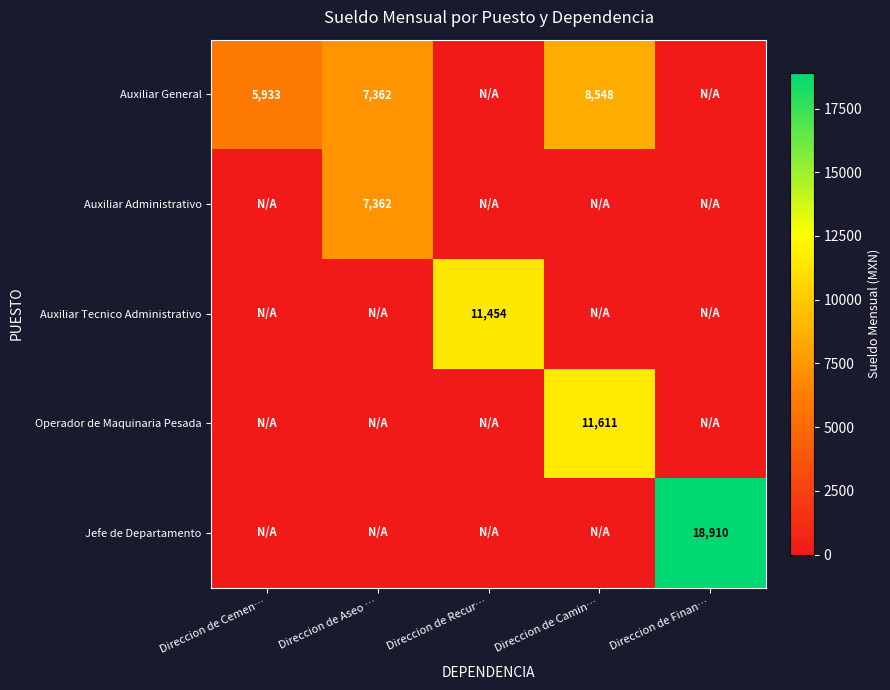

True or false: Auxiliar General has a value of 2041 at Direccion de Cemen….

False